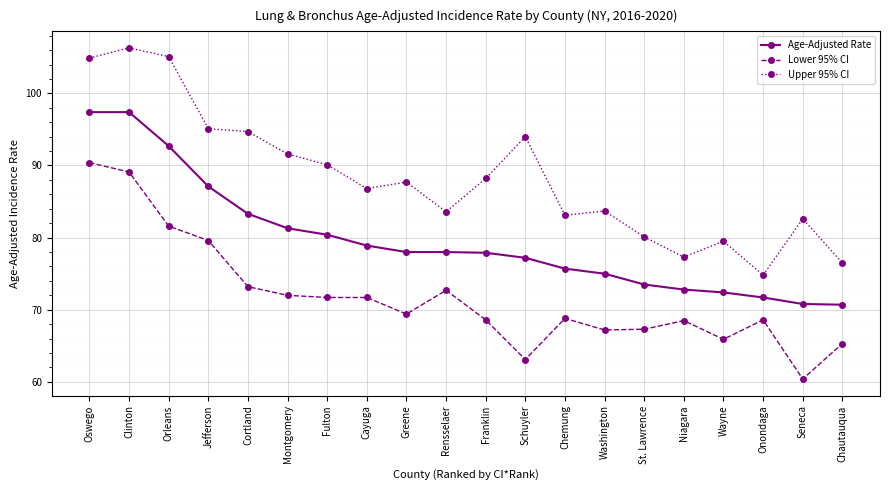

Which series has the largest range (max minus min)?

Upper 95% CI